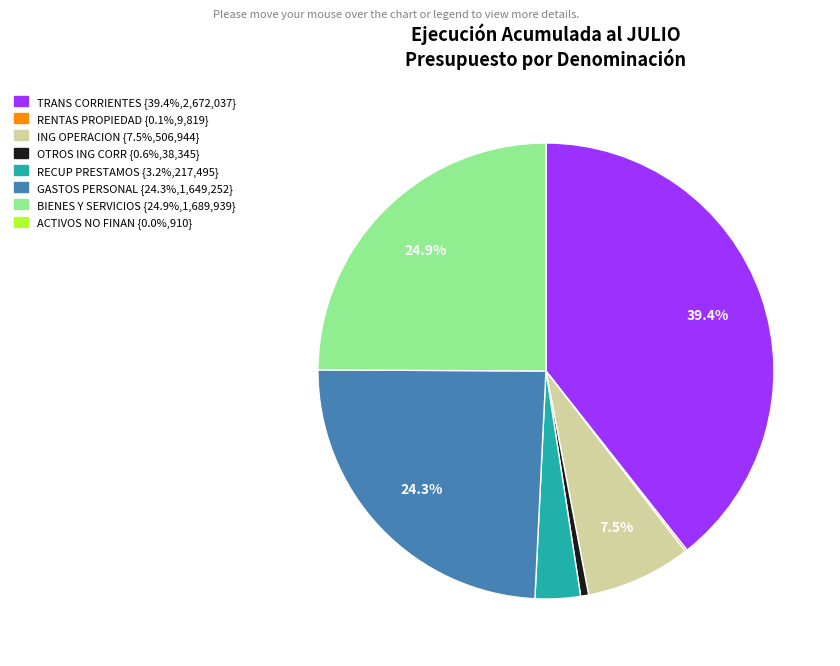

Is there a majority slice in this chart?

No